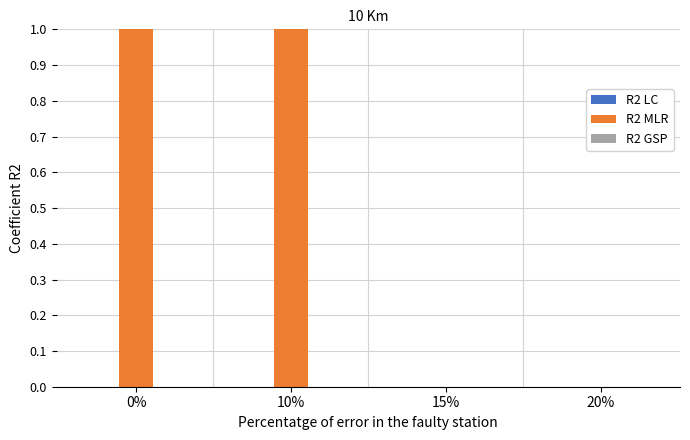

Which category has the highest value in the R2 MLR series?

10%